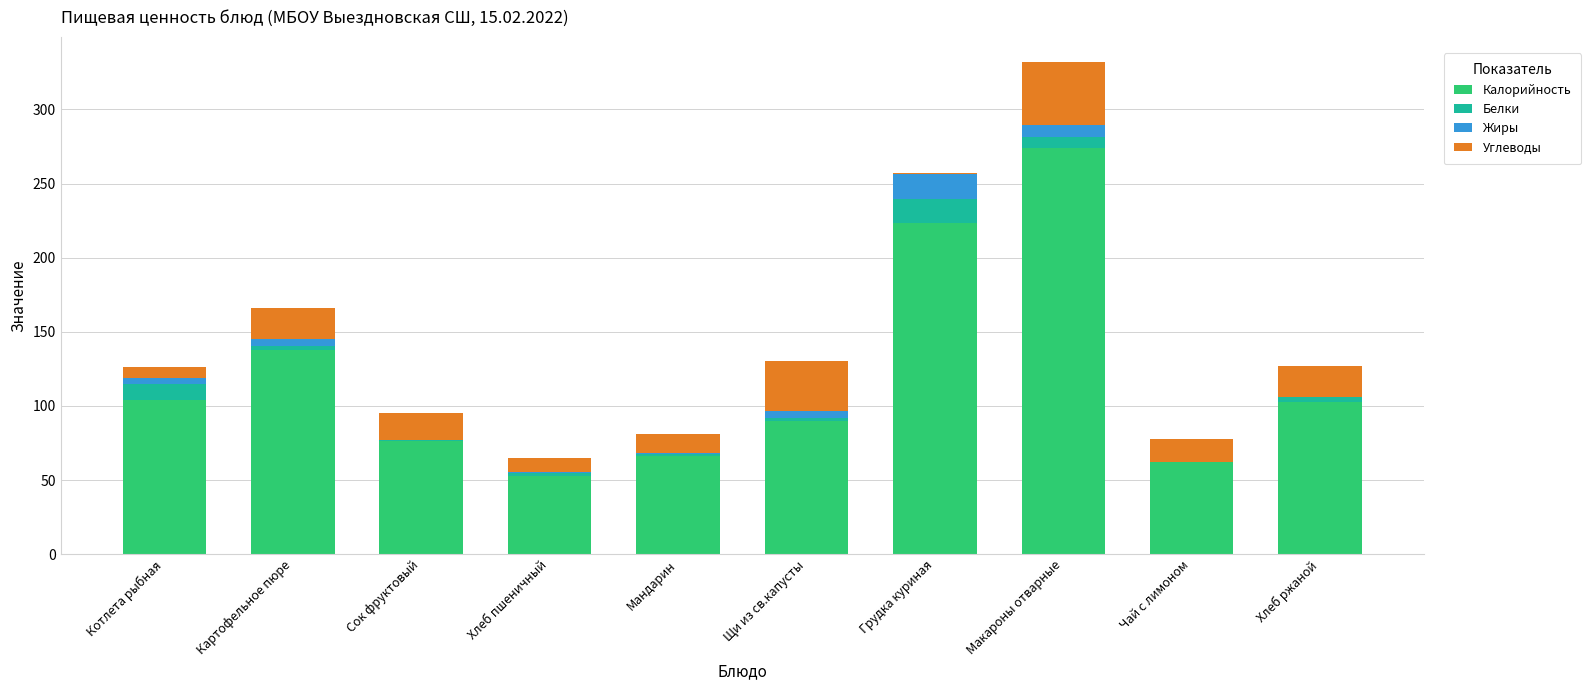

Where is Калорийность nearest to the value 163?

Картофельное пюре